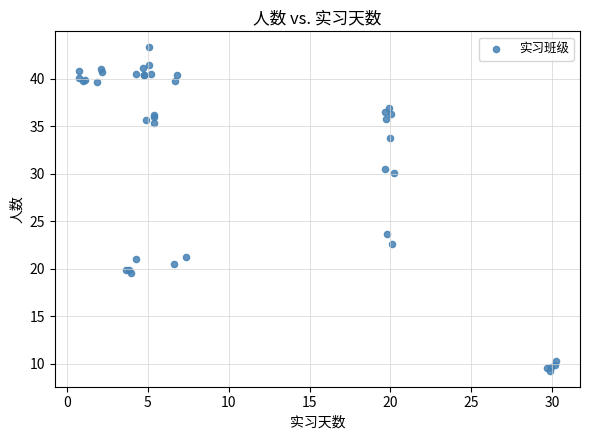

What Y value in the scatter plot is closest to 26?

23.6